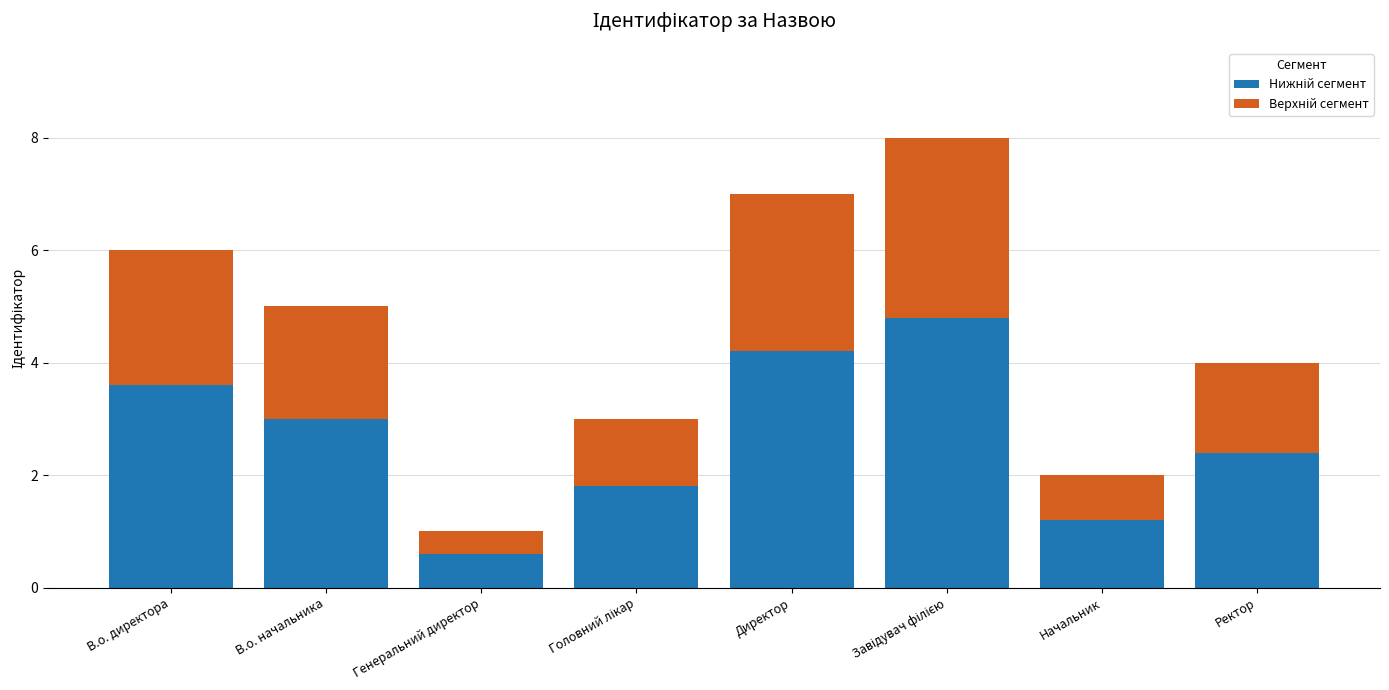

What is the total value across all series at Директор?

7.0